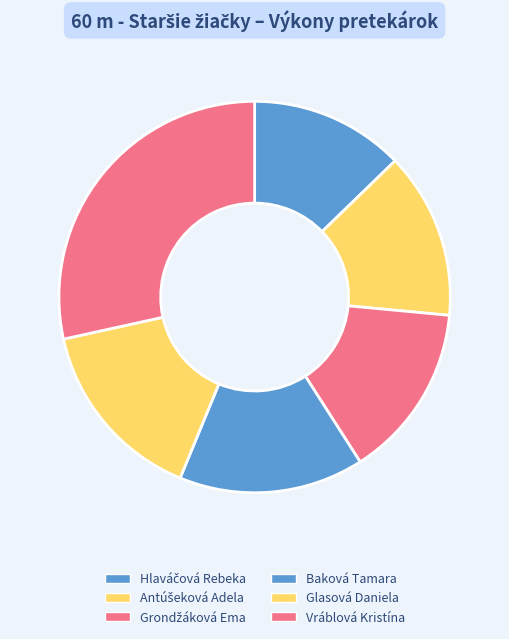

How many slices are in this pie chart?

6